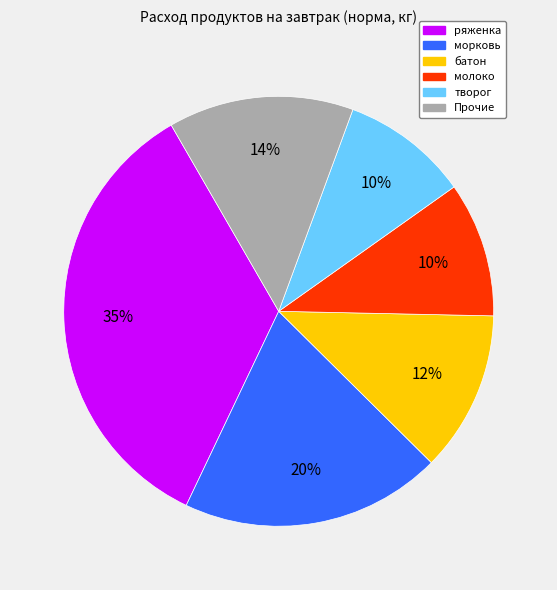

To the nearest percent, what is the average slice percentage?

17%